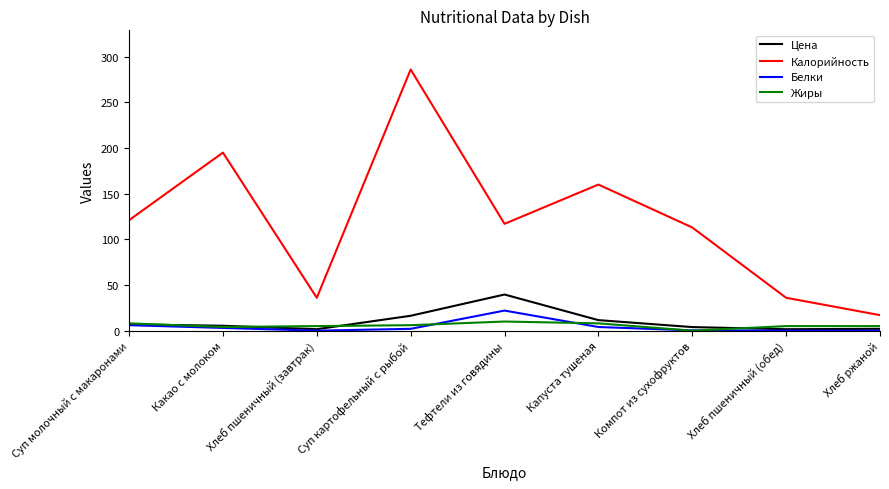

Which series changed the most between Компот из сухофруктов and Хлеб ржаной?

Калорийность